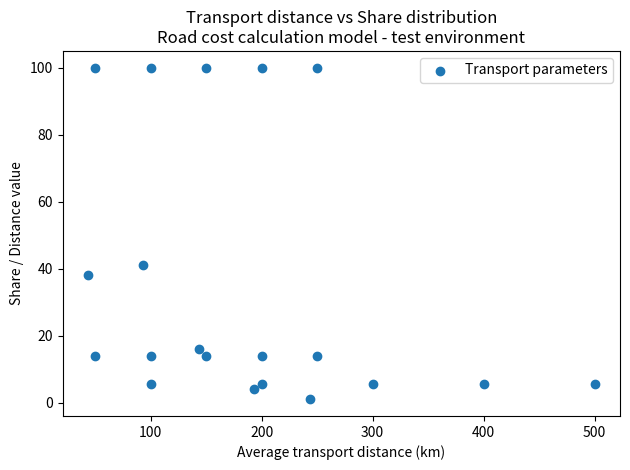

What is the range of X values (max minus min)?

456.5